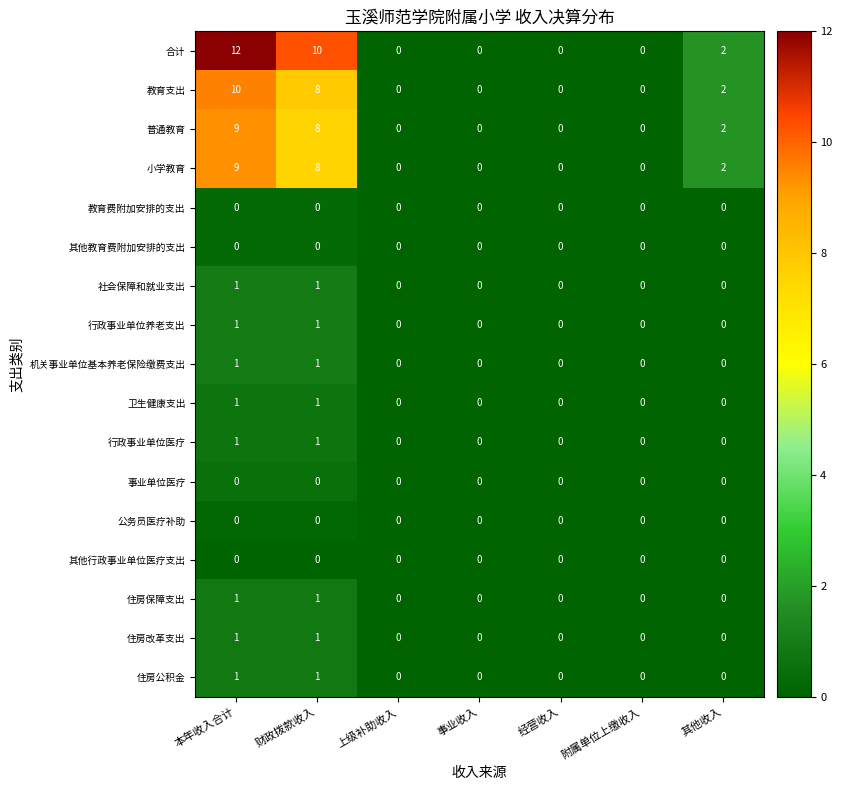

The value of 其他行政事业单位医疗支出 at 附属单位上缴收入 is 0. True or false?

True